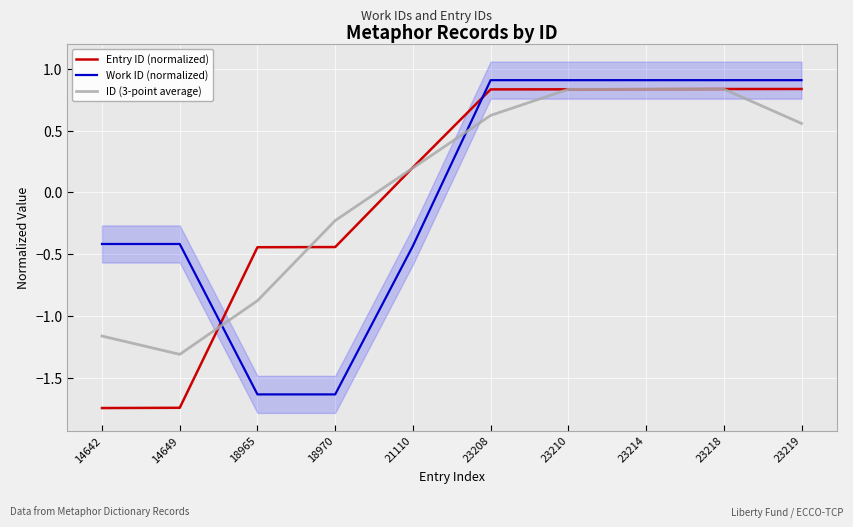

At how many categories does at least one series exceed 0?

6